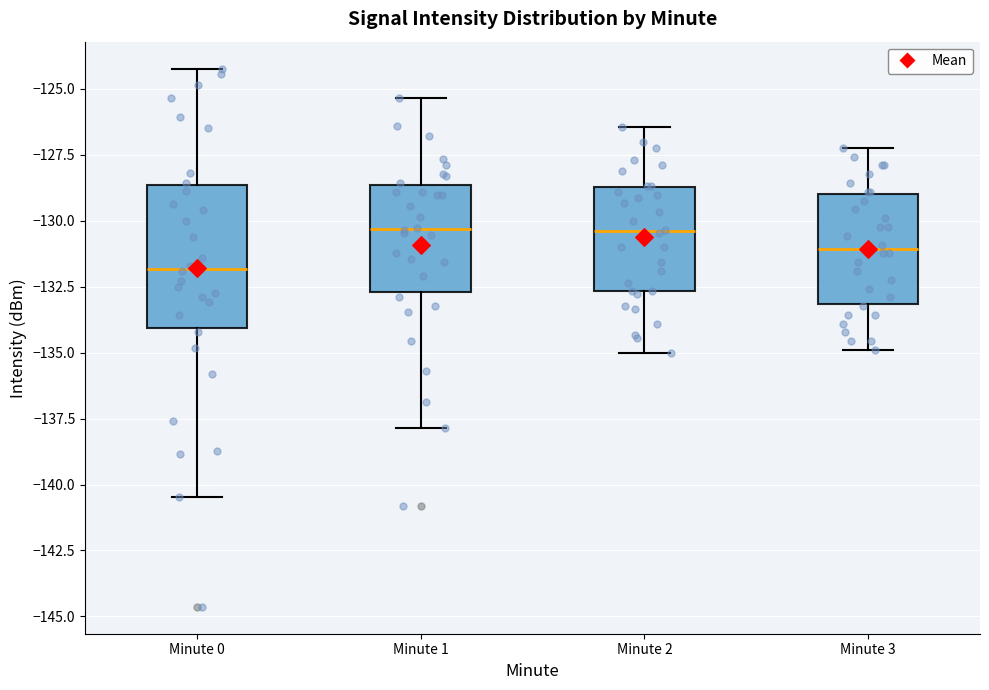

Reading left to right, transcribe this box plot: for each box, give where its median line is, the range the box spans, and where its two whiskers end, as read against the y-axis. The values are not printed on the chart, so give them approximately, as read against the axis.

Minute 0: median -132.0, box -134.0 to -128.5, whiskers -140.5 to -124.0
Minute 1: median -130.5, box -132.5 to -128.5, whiskers -138.0 to -125.5
Minute 2: median -130.5, box -132.5 to -128.5, whiskers -135.0 to -126.5
Minute 3: median -131.0, box -133.0 to -129.0, whiskers -135.0 to -127.0